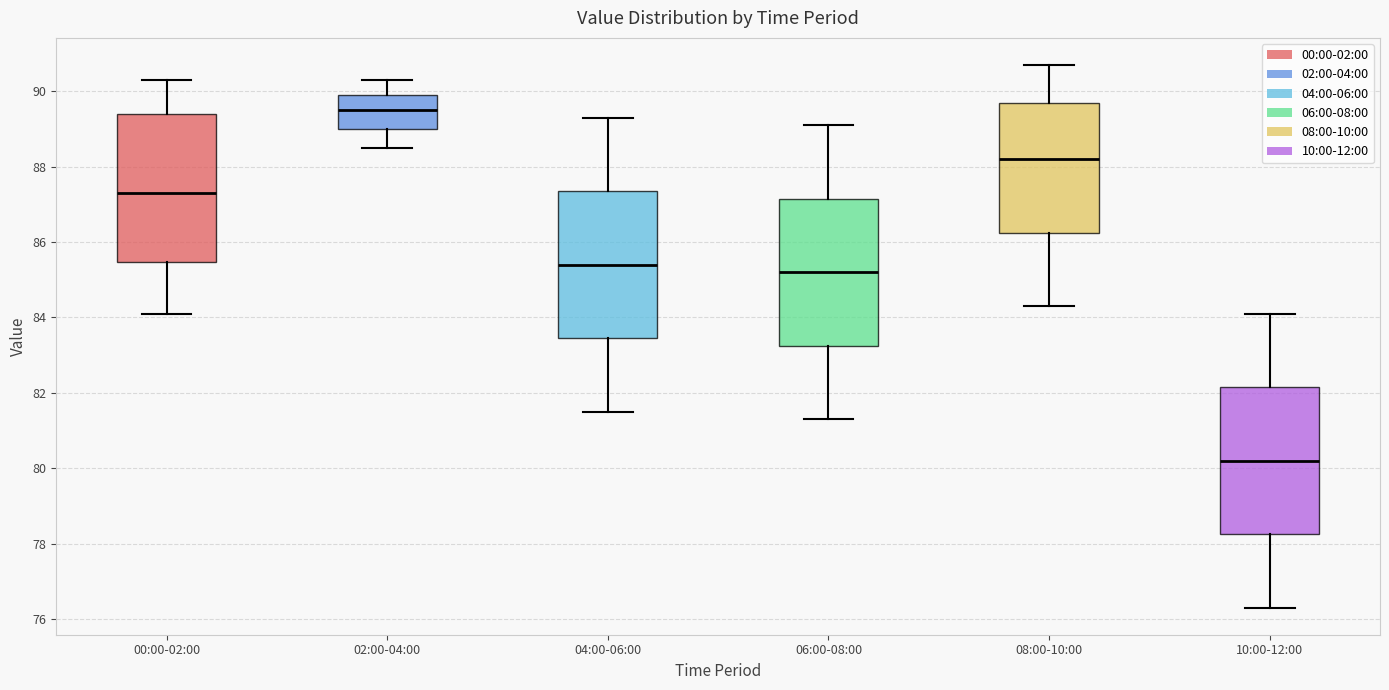

Where is the lower edge of the box for 04:00-06:00 on the y-axis? The values are not printed on the chart, so give them approximately, as read against the axis.

83.4